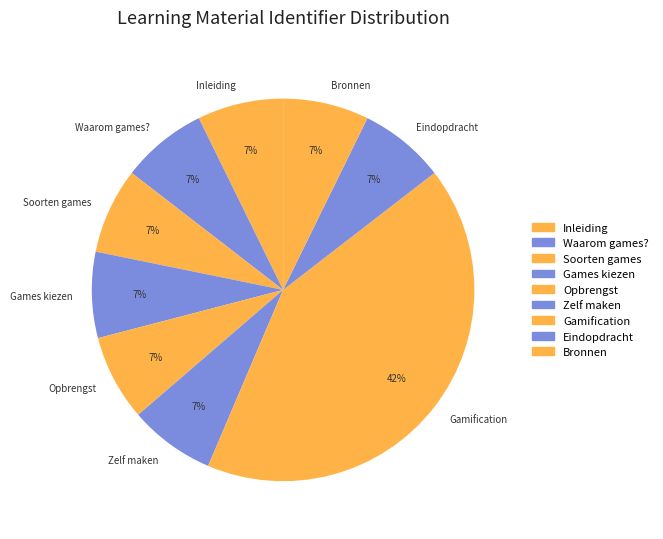

Does Zelf maken account for over 50% of the chart?

No